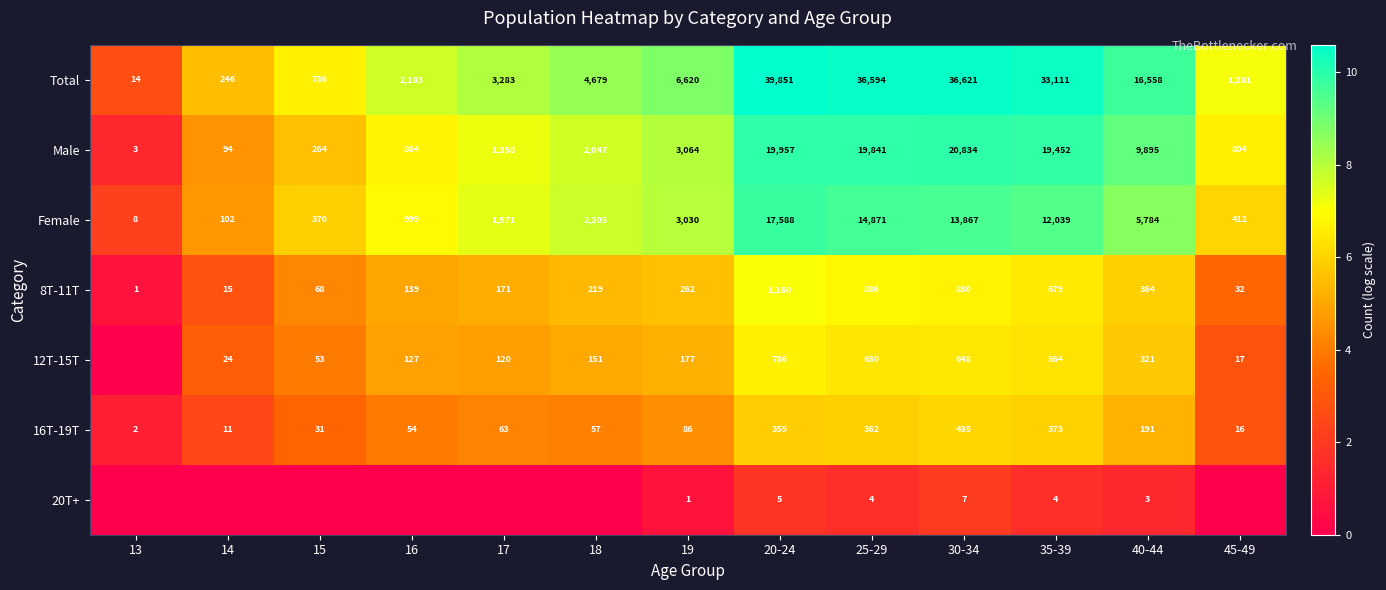

The value of Male at 16 is 1.9. True or false?

False